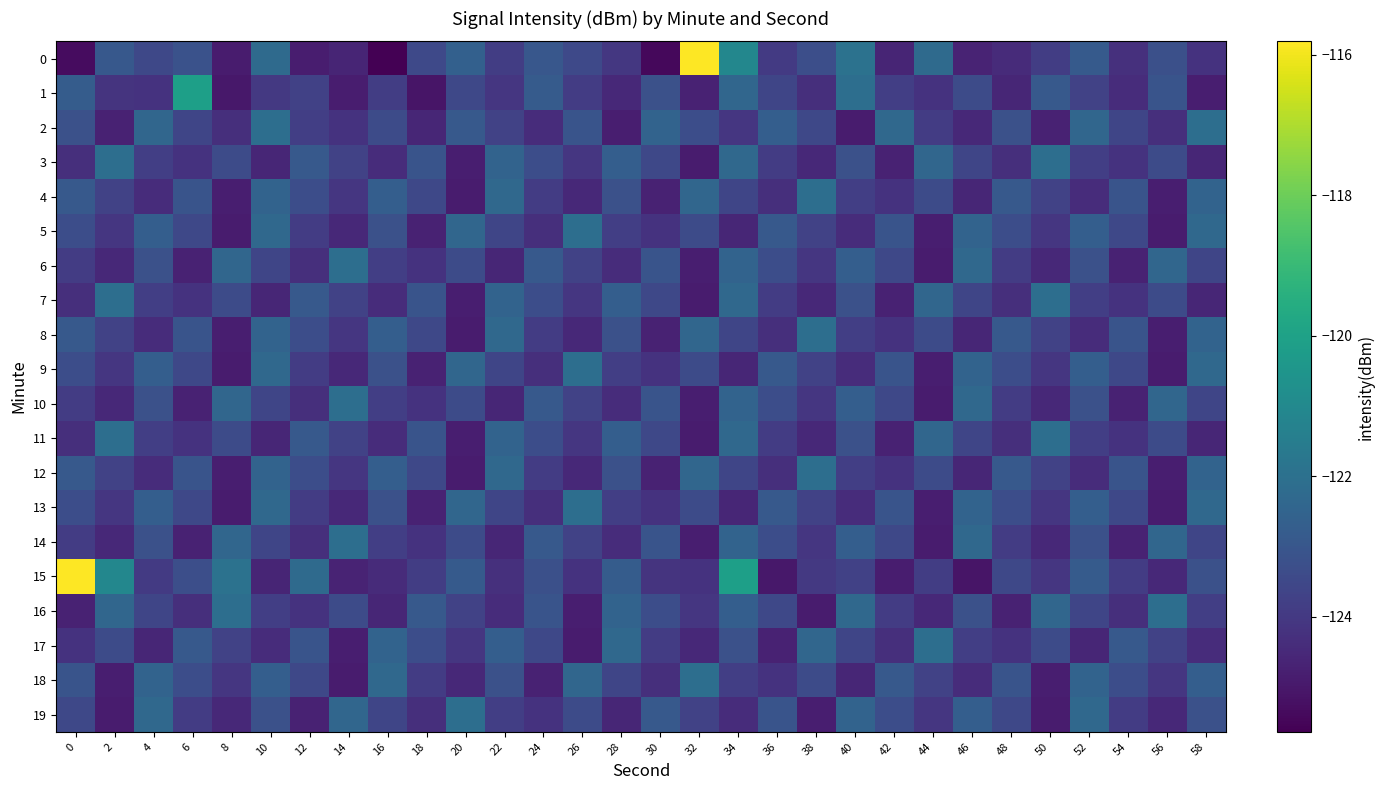

Rank the series by their maximum value, from lowest to highest.

2, 3, 4, 5, 6, 7, 8, 9, 10, 11, 12, 13, 14, 16, 17, 18, 19, 1, 0, 15